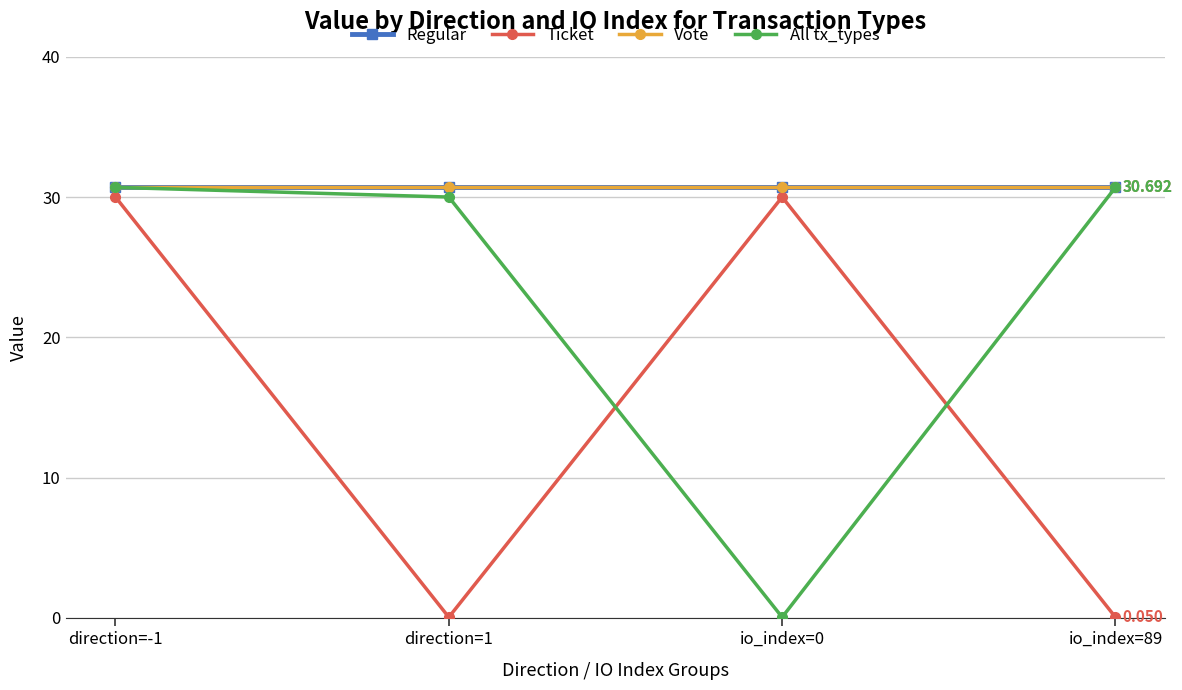

Does the chart have visible grid lines?

Yes